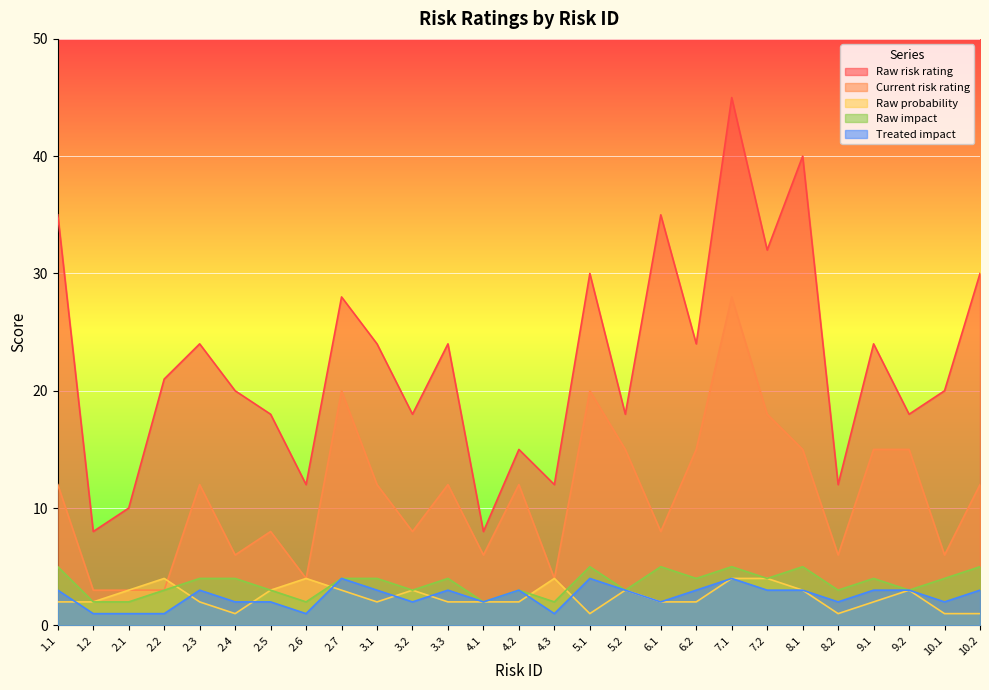

Count the number of categories in the chart.

27